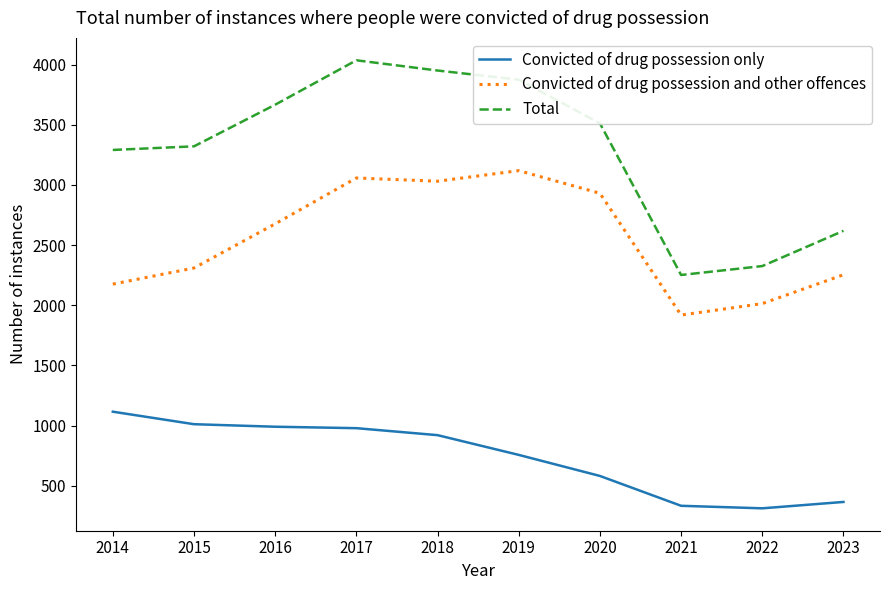

List the series in order of their overall mean, highest first.

Total, Convicted of drug possession and other offences, Convicted of drug possession only